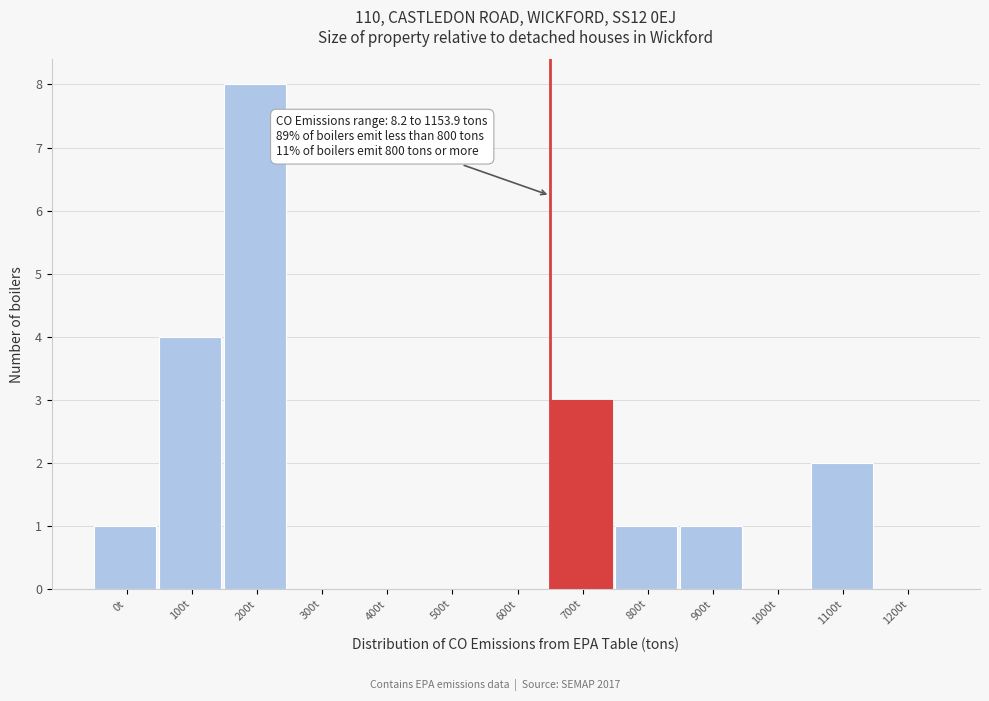

Reading left to right, transcribe all the data shown in this chart.

0t=1	100t=4	200t=8	300t=0	400t=0	500t=0	600t=0	700t=3	800t=1	900t=1	1000t=0	1100t=2	1200t=0